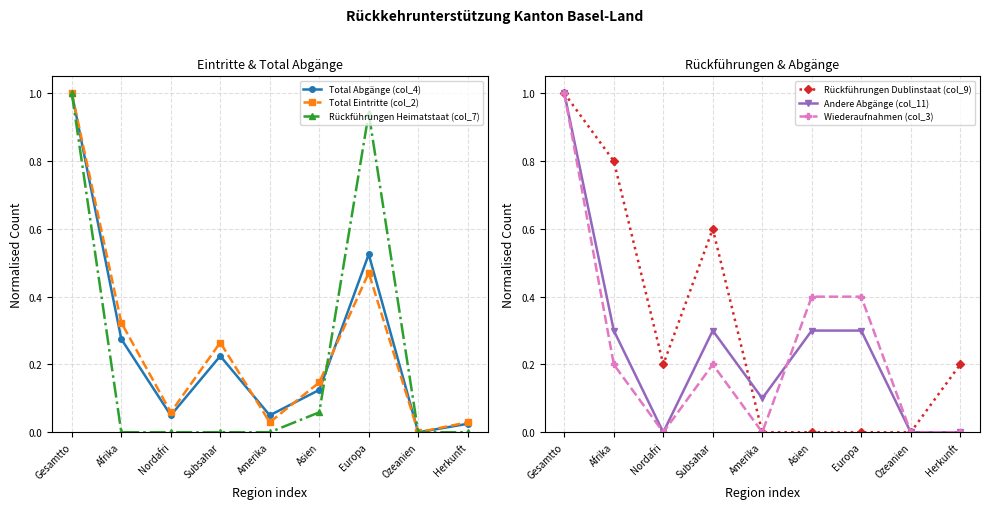

The Rückführungen Dublinstaat (col_9) series shows -0.7 at Europa. True or false?

False